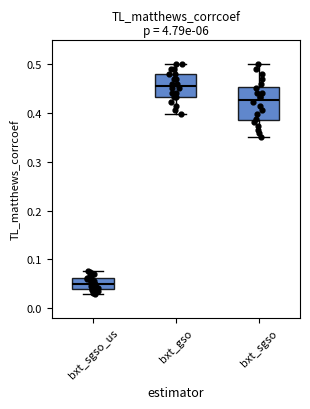

Where is the lower edge of the box for bxt_sgso_us on the y-axis? The values are not printed on the chart, so give them approximately, as read against the axis.

0.04